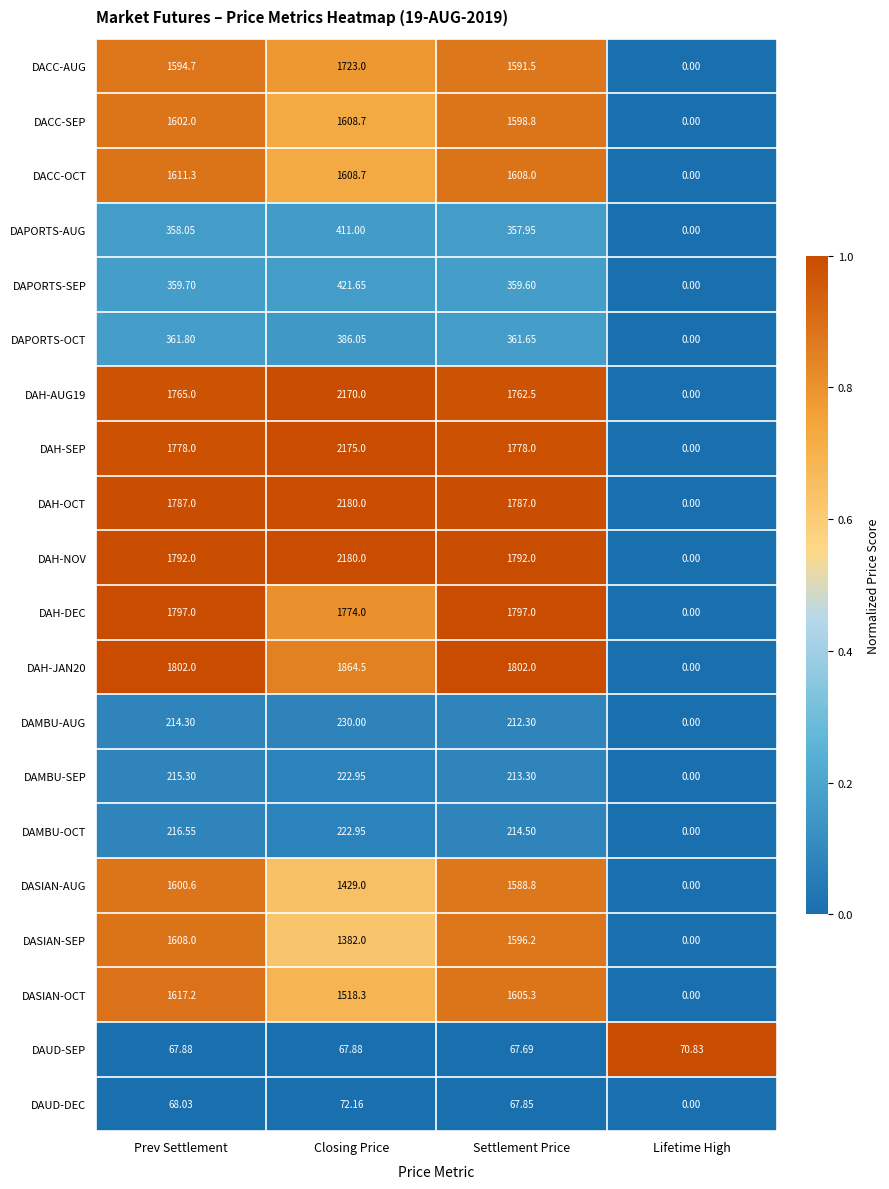

Where does the DAPORTS-OCT series first go above 361?

Prev Settlement